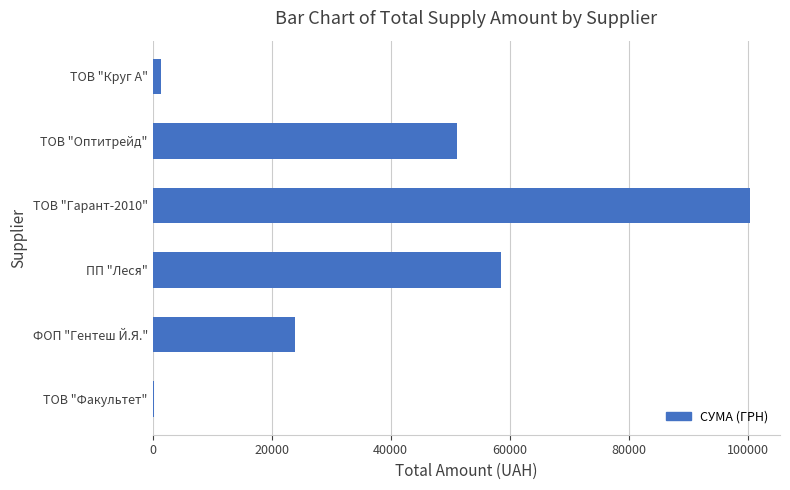

What is the sum of all values?

235570.4